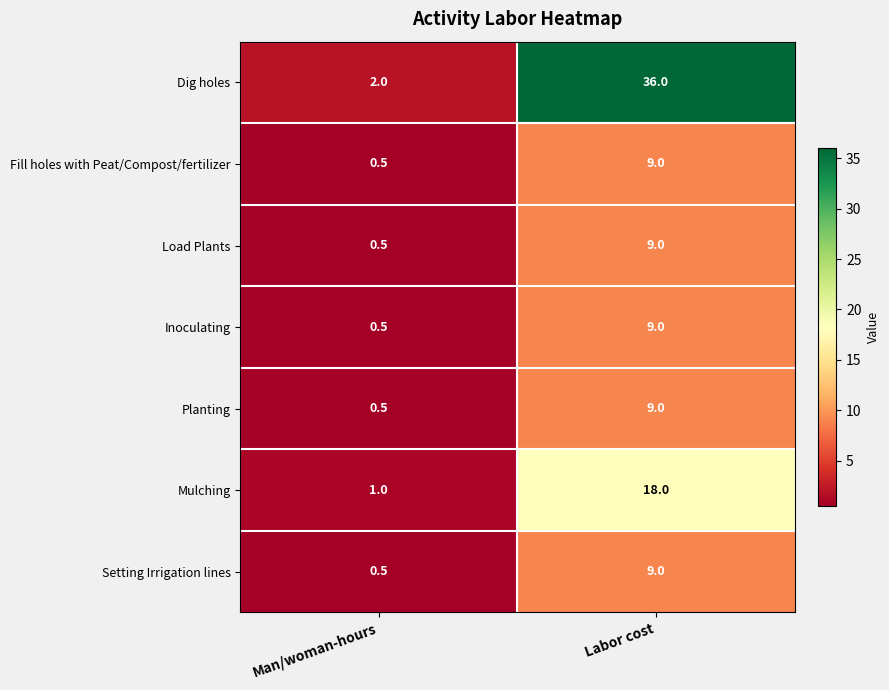

What is the minimum value shown in the chart?

0.5